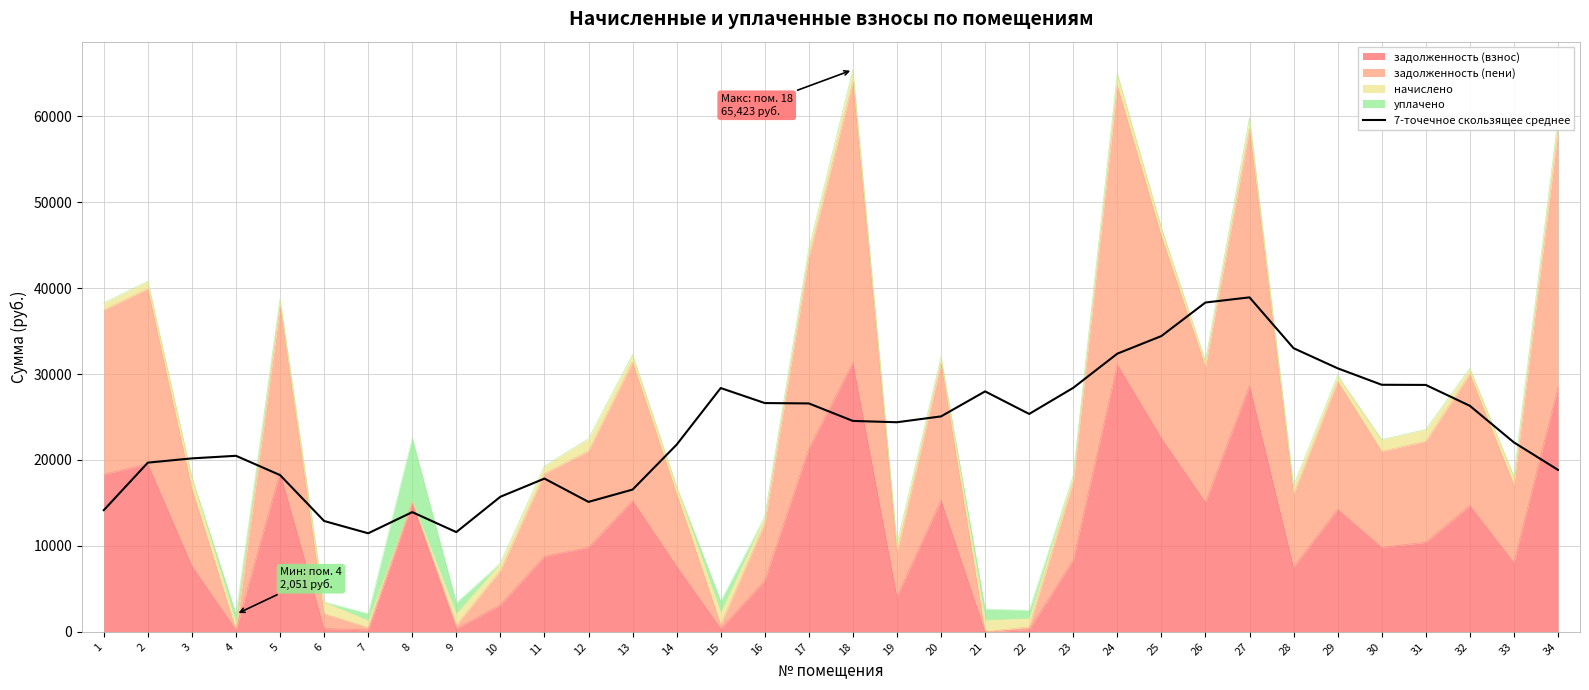

How many data points are above 24547?

17